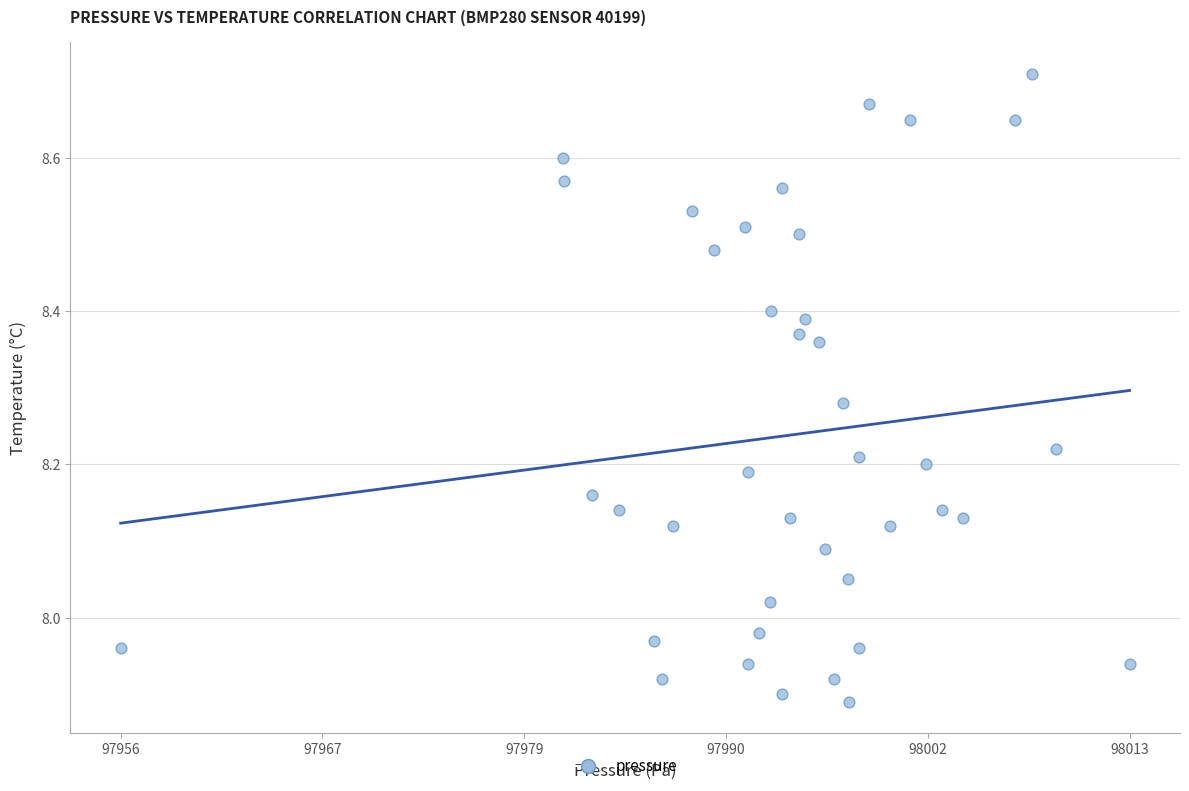

What is the range of X values (max minus min)?

57.6